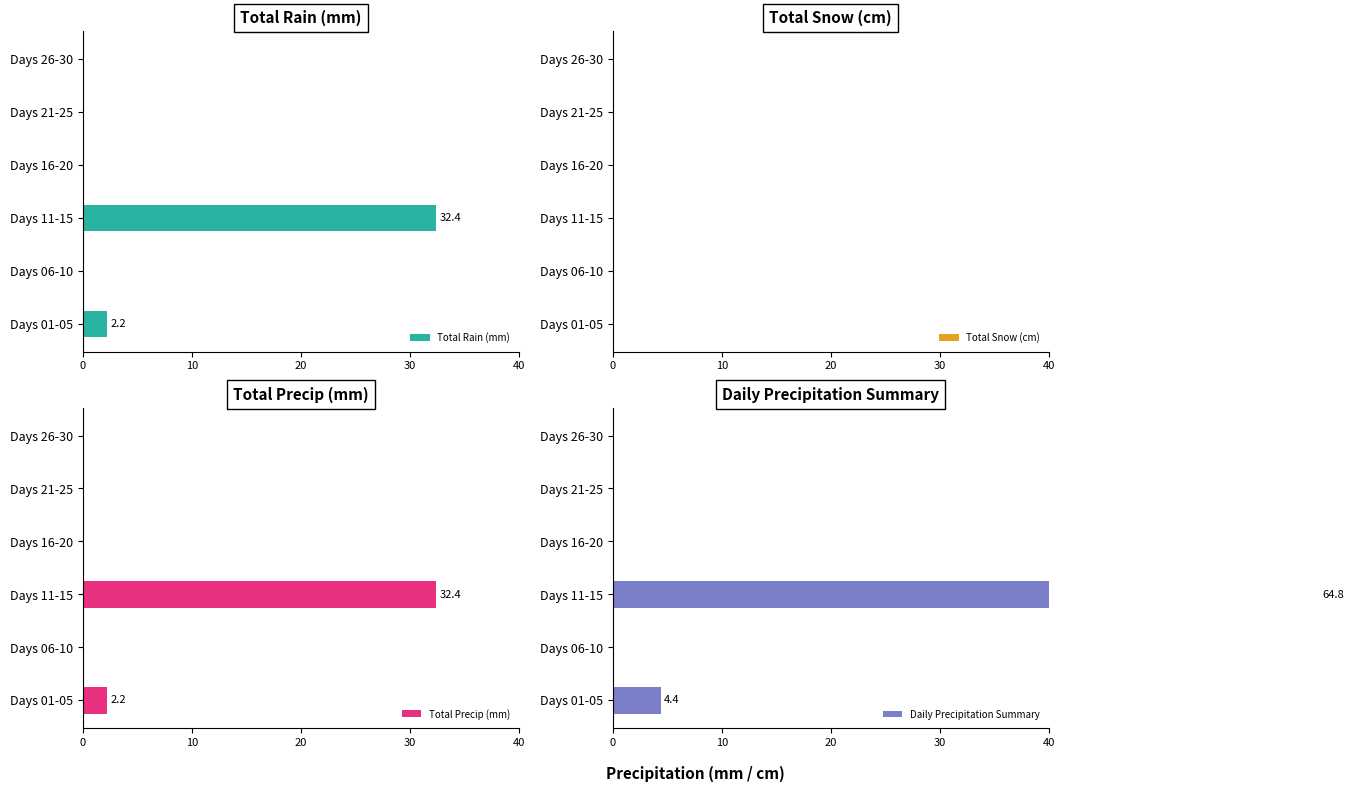

What is the sum of all Total Rain (mm) values?

34.6